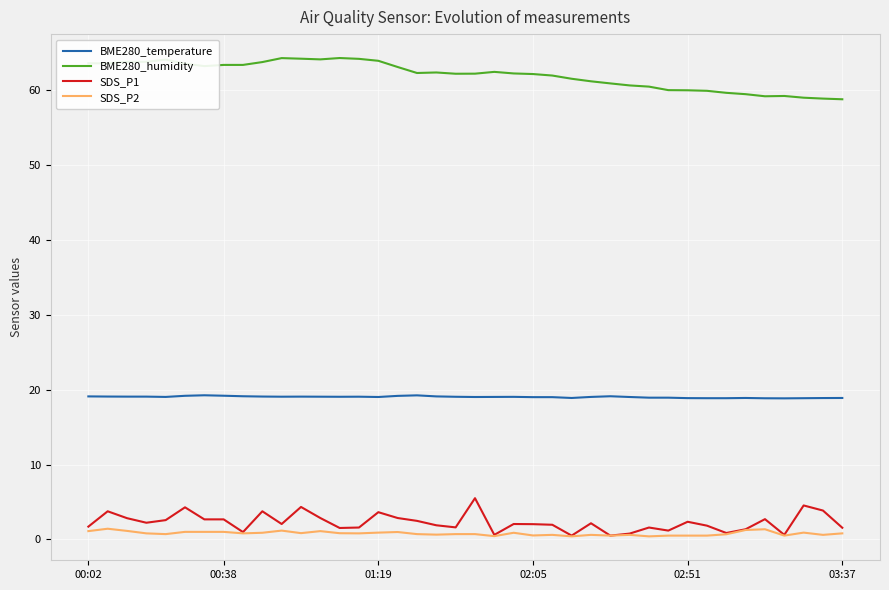

What is the greatest value displayed?

64.3